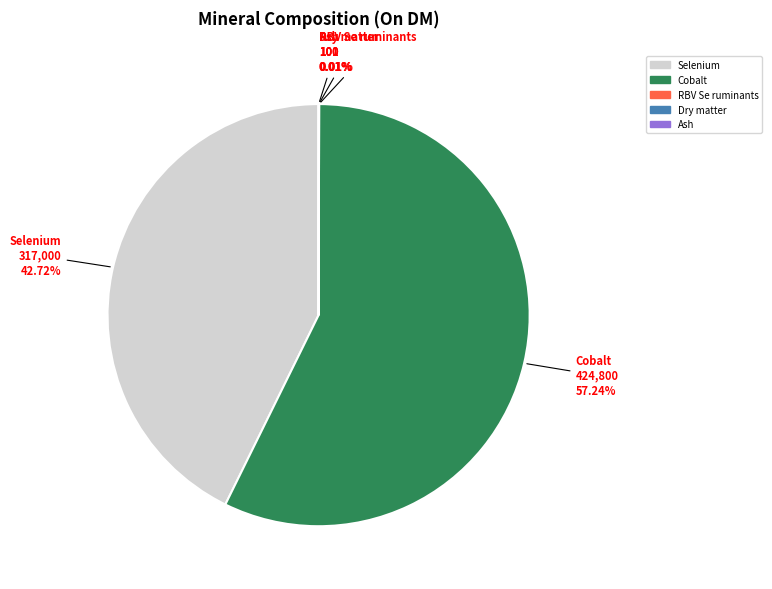

Is there a majority slice in this chart?

Yes